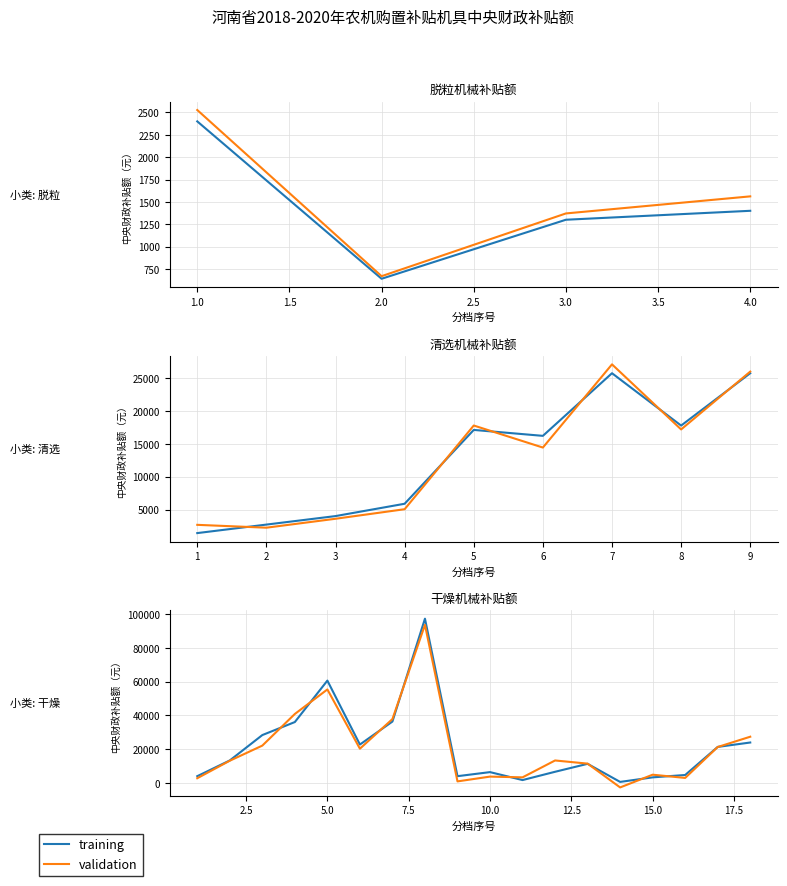

The value of validation at 2.5 is 95393.7. True or false?

False